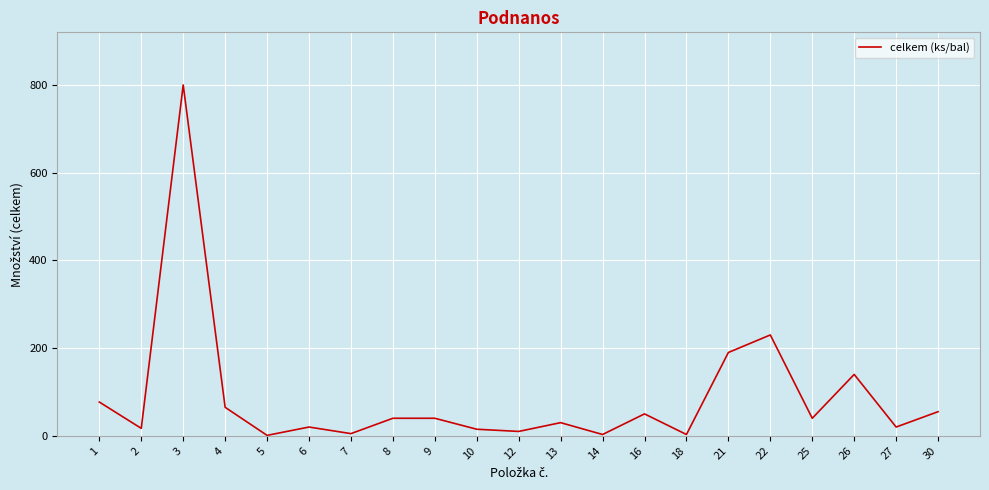

At which label is the value closest to 400?

22